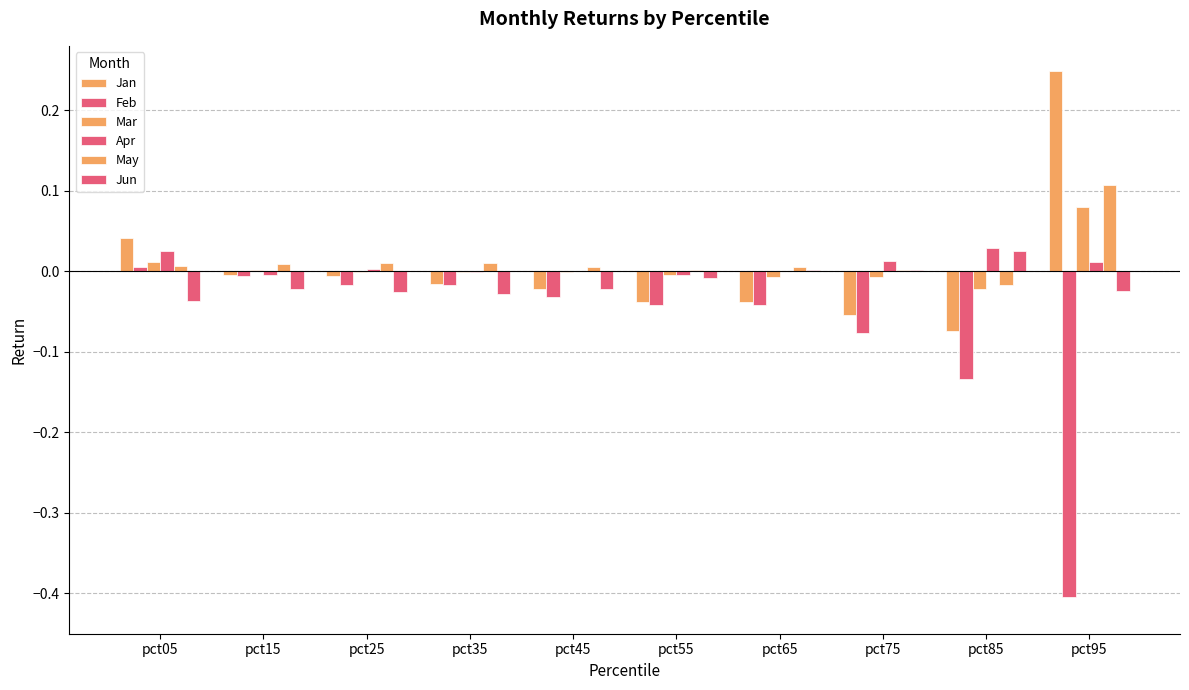

Are the bars grouped side by side (vs. stacked)?

Yes